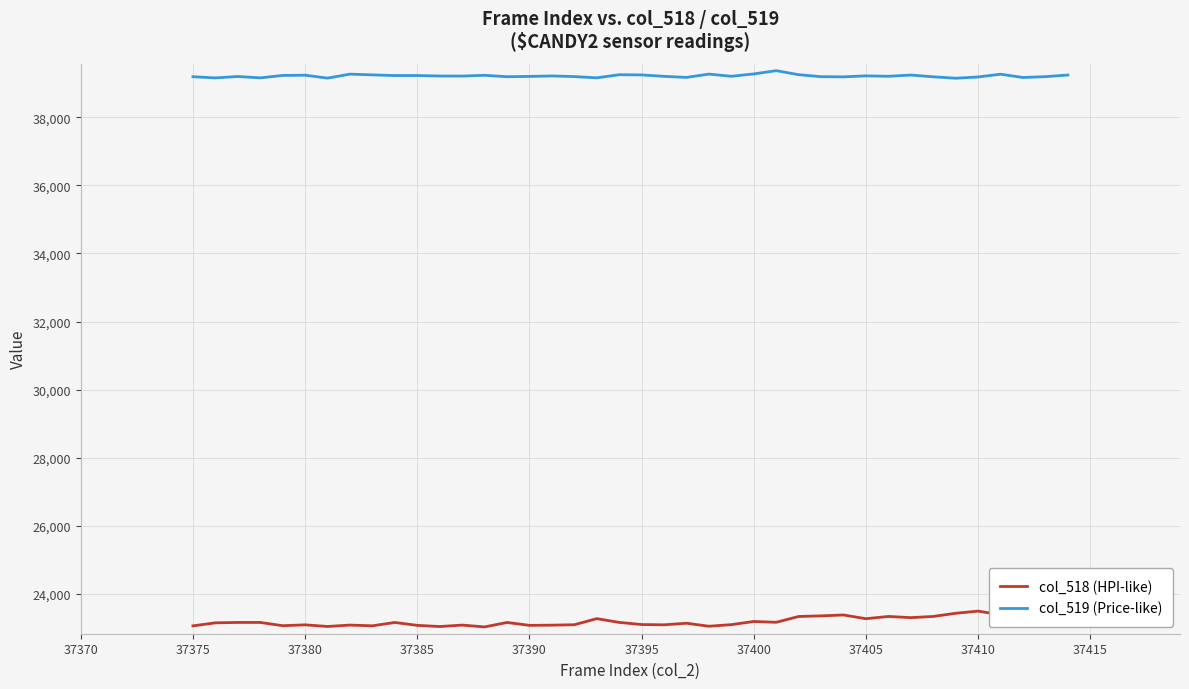

True or false: col_518 (HPI-like) and col_519 (Price-like) intersect in this chart.

False